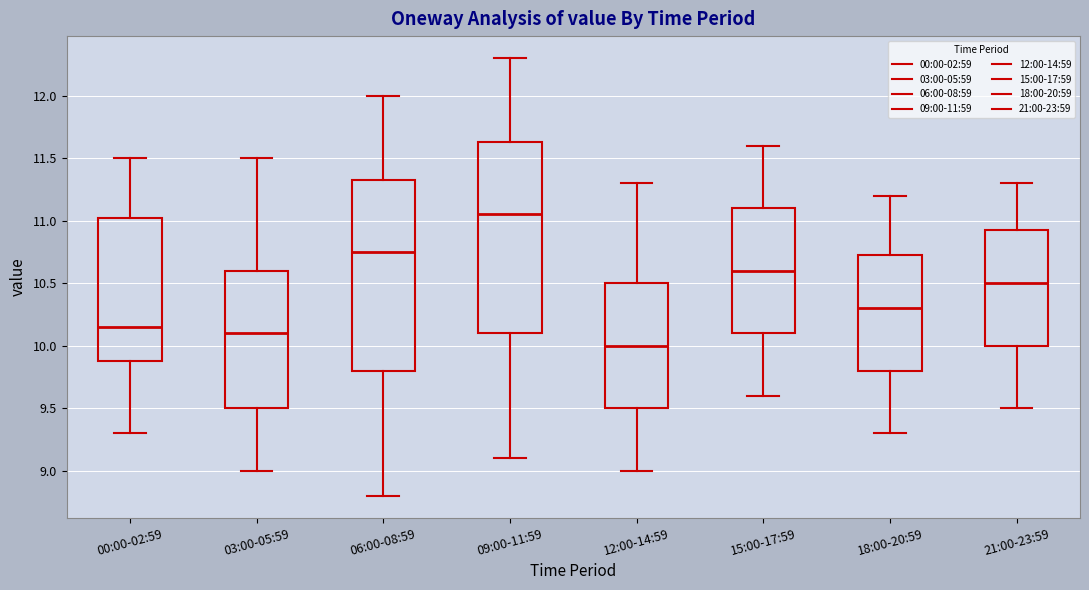

Reading left to right, transcribe this box plot: for each box, give where its median line is, the range the box spans, and where its two whiskers end, as read against the y-axis. The values are not printed on the chart, so give them approximately, as read against the axis.

00:00-02:59: median 10.15, box 9.90 to 11.05, whiskers 9.30 to 11.50
03:00-05:59: median 10.10, box 9.50 to 10.60, whiskers 9.00 to 11.50
06:00-08:59: median 10.75, box 9.80 to 11.35, whiskers 8.80 to 12.00
09:00-11:59: median 11.05, box 10.10 to 11.65, whiskers 9.10 to 12.30
12:00-14:59: median 10.00, box 9.50 to 10.50, whiskers 9.00 to 11.30
15:00-17:59: median 10.60, box 10.10 to 11.10, whiskers 9.60 to 11.60
18:00-20:59: median 10.30, box 9.80 to 10.75, whiskers 9.30 to 11.20
21:00-23:59: median 10.50, box 10.00 to 10.95, whiskers 9.50 to 11.30